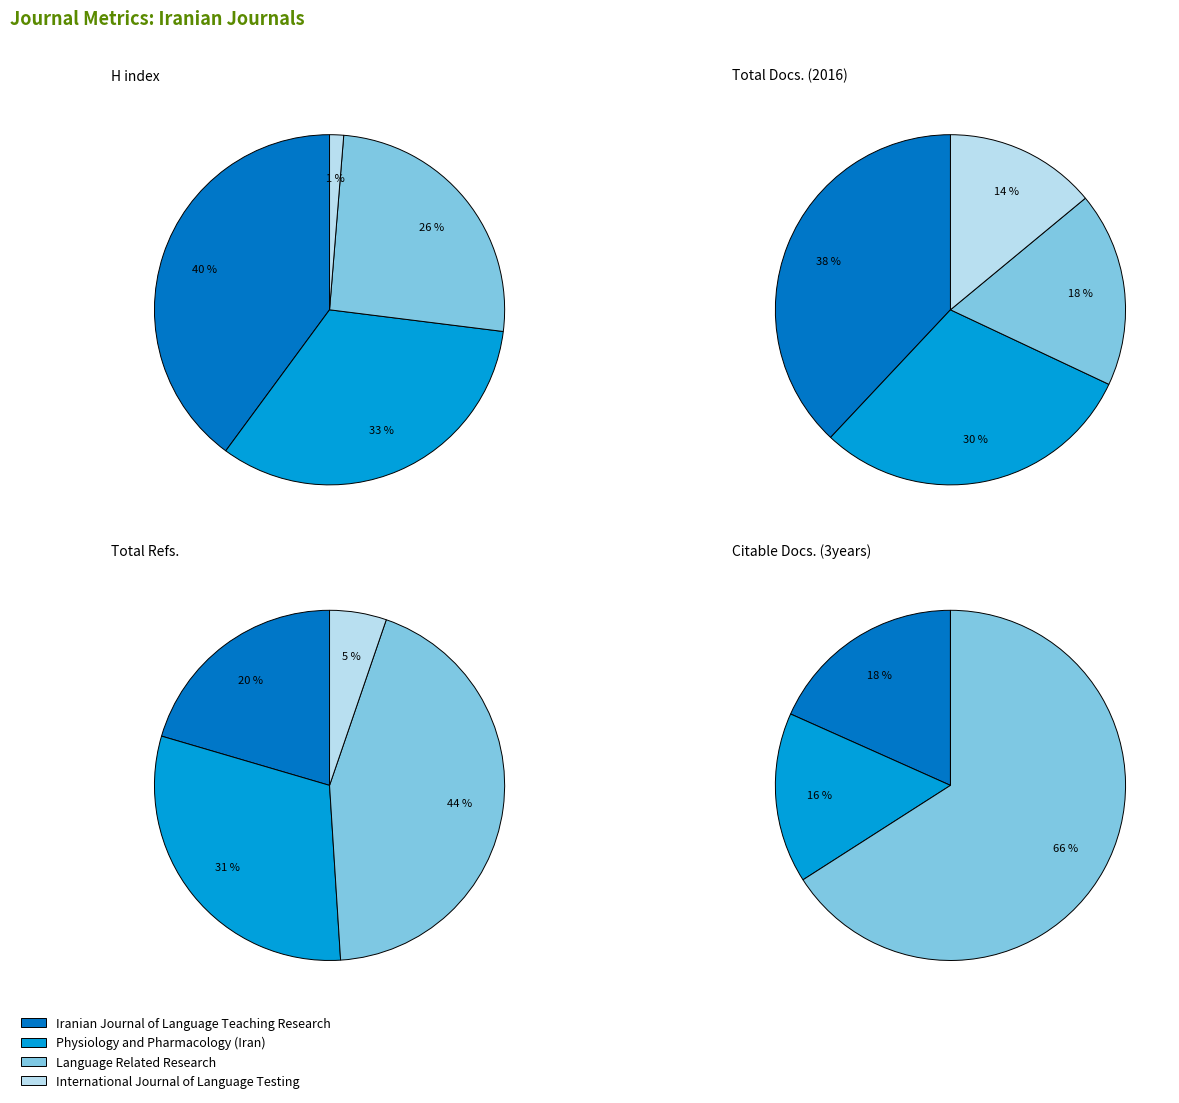

Does any single category account for the majority?

No